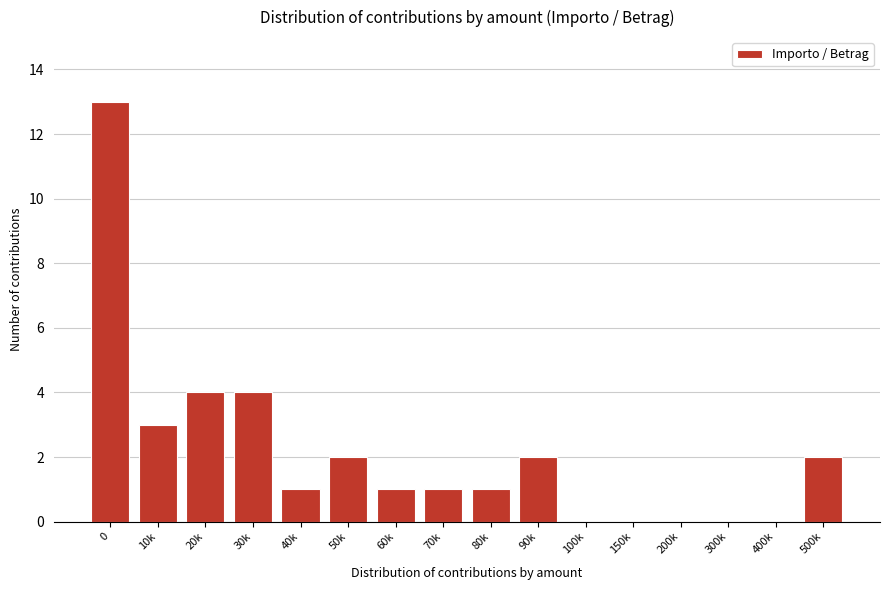

Reading left to right, list all the values displayed in this chart.

0=13	10k=3	20k=4	30k=4	40k=1	50k=2	60k=1	70k=1	80k=1	90k=2	100k=0	150k=0	200k=0	300k=0	400k=0	500k=2